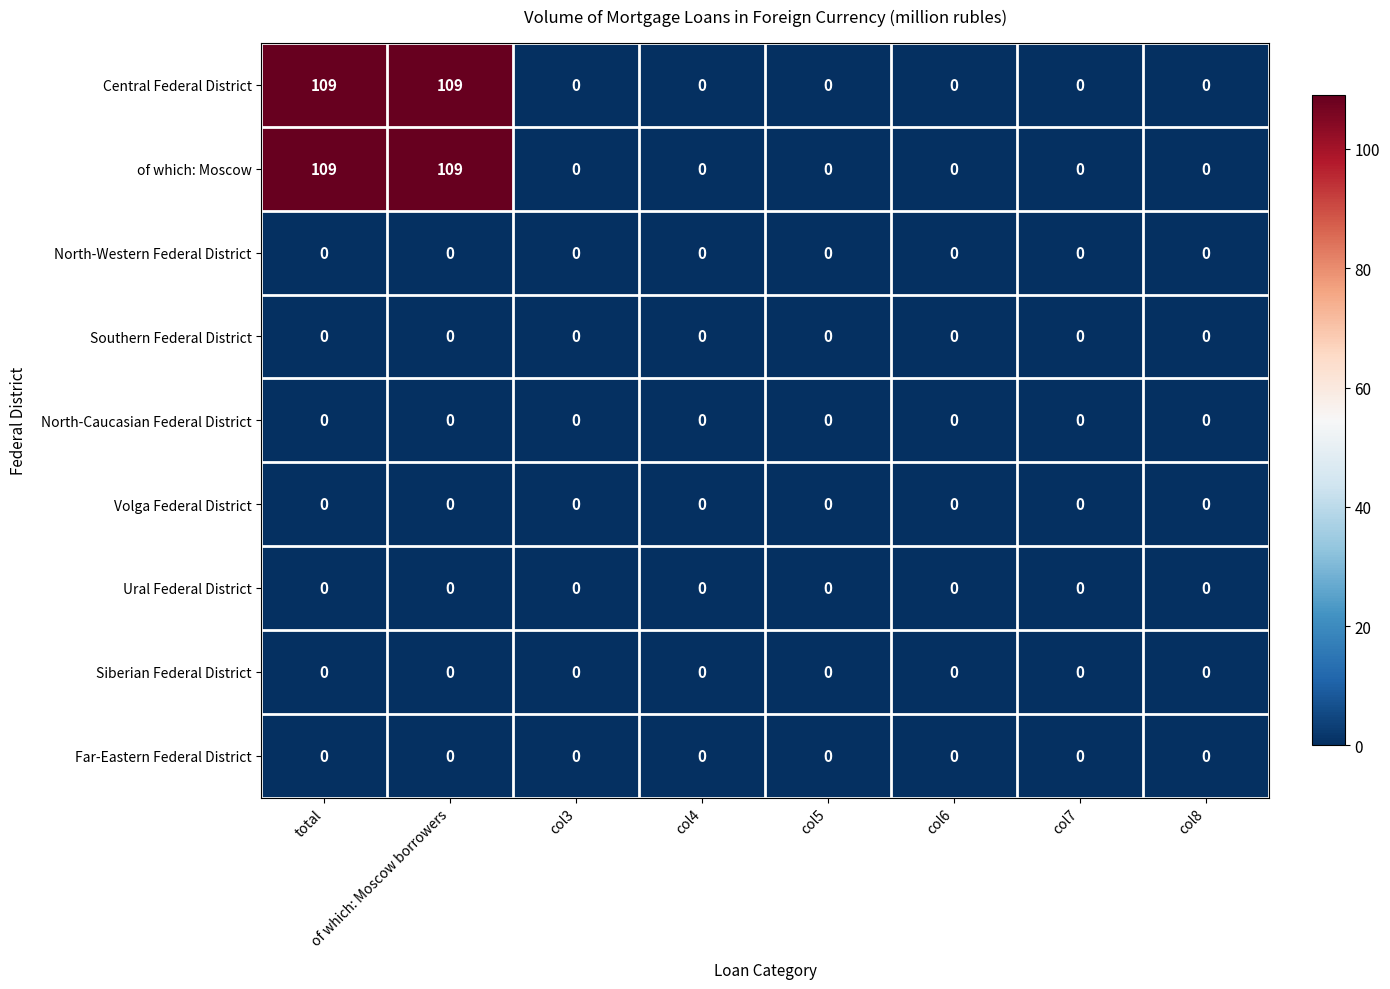

How many categories are shown in the chart?

8